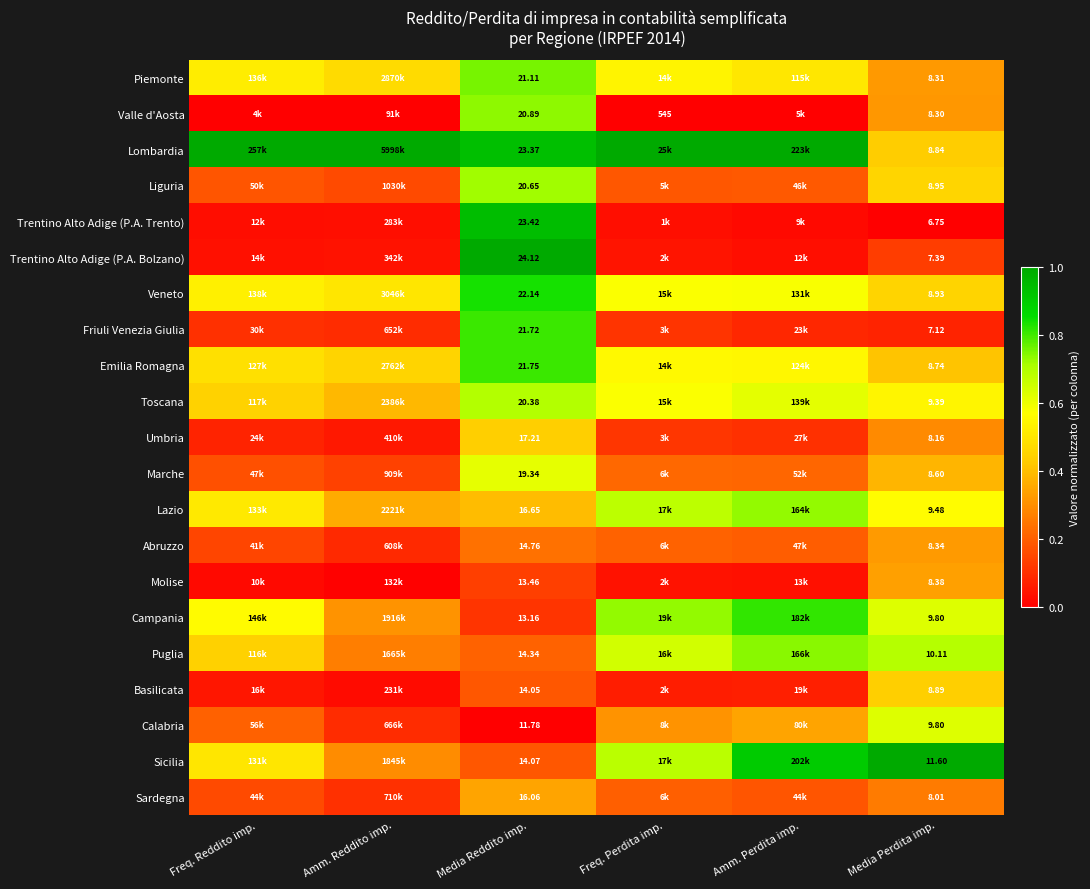

Rank the series at Media Perdita imp. from lowest to highest value.

Trentino Alto Adige (P.A. Trento), Friuli Venezia Giulia, Trentino Alto Adige (P.A. Bolzano), Sardegna, Umbria, Valle d'Aosta, Piemonte, Abruzzo, Molise, Marche, Emilia Romagna, Lombardia, Basilicata, Veneto, Liguria, Toscana, Lazio, Campania, Calabria, Puglia, Sicilia